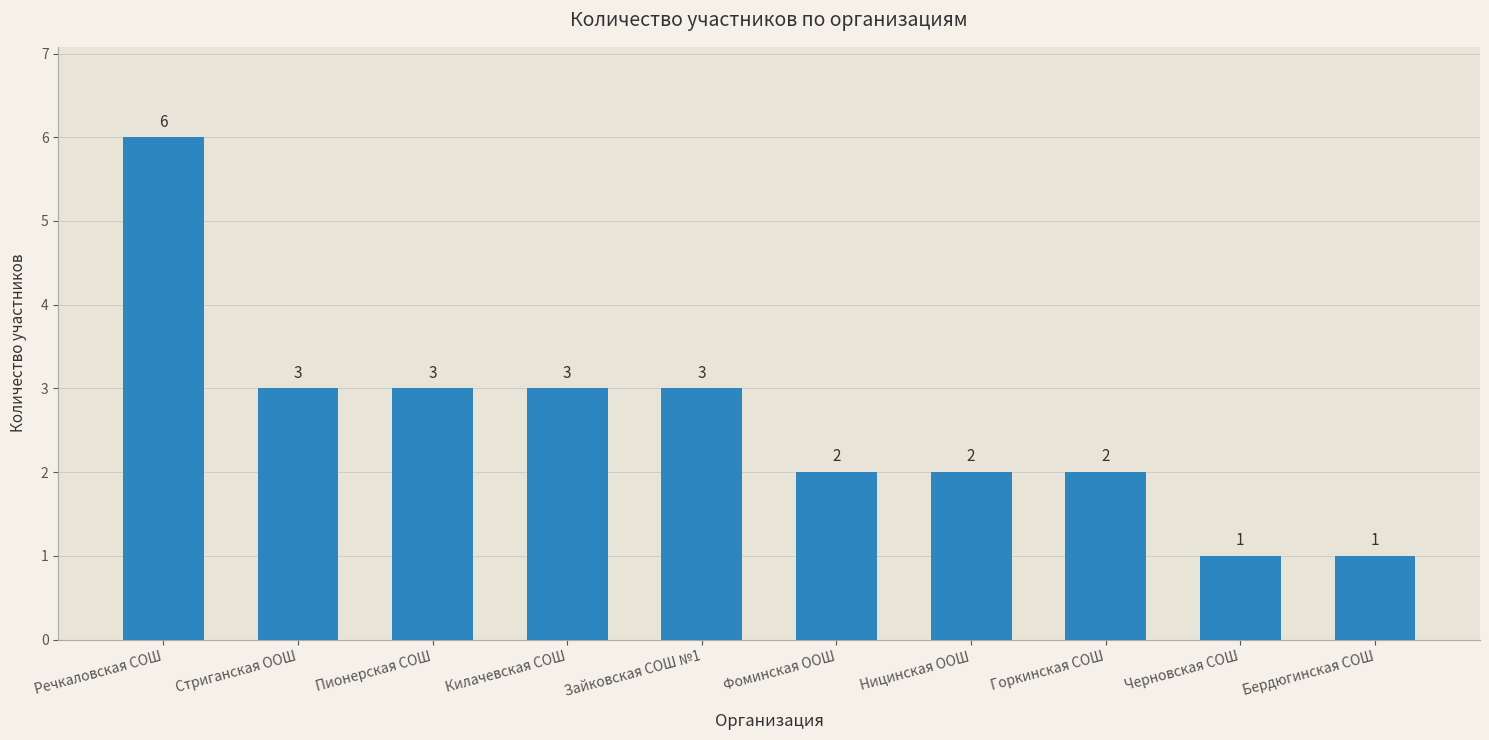

What is the change in value from Ницинская ООШ to Черновская СОШ?

-1